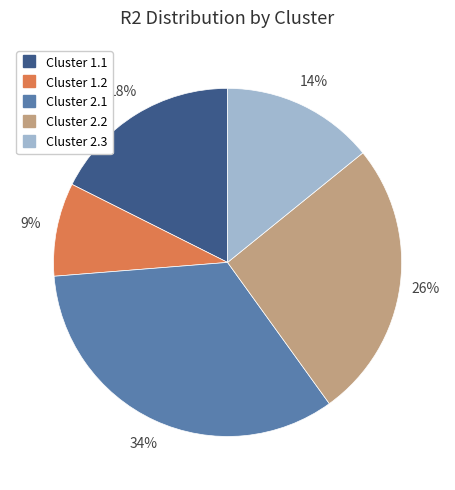

To the nearest percent, what is the difference between the largest and smallest slice percentages?

25%